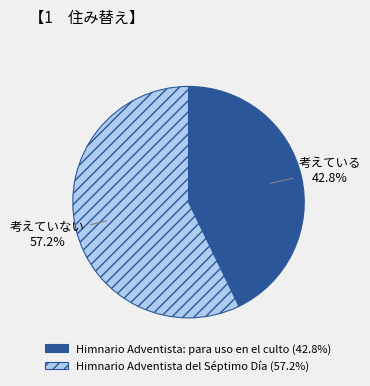

To the nearest percent, what percentage of the pie is Himnario Adventista: para uso en el culto?

43%